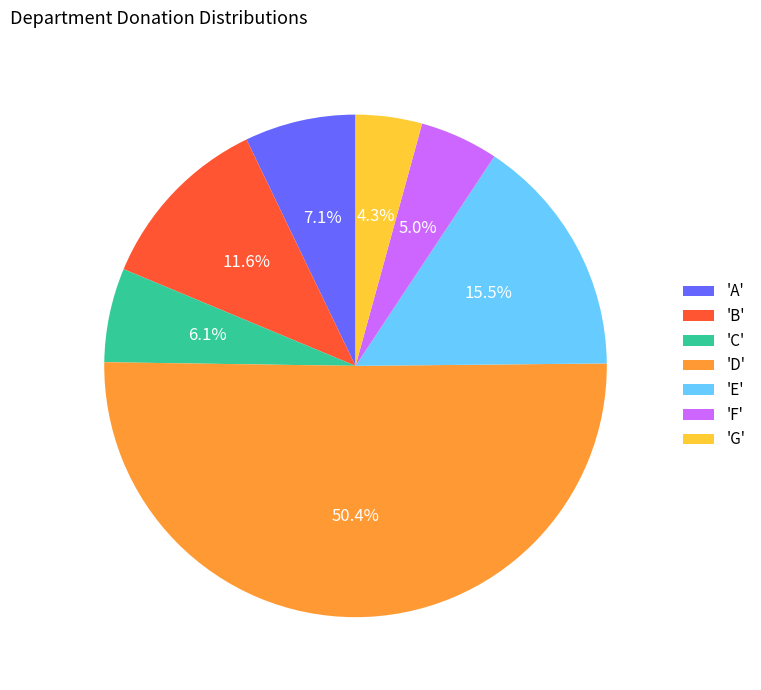

What percentage do 'E' and 'D' together represent?

65.9%